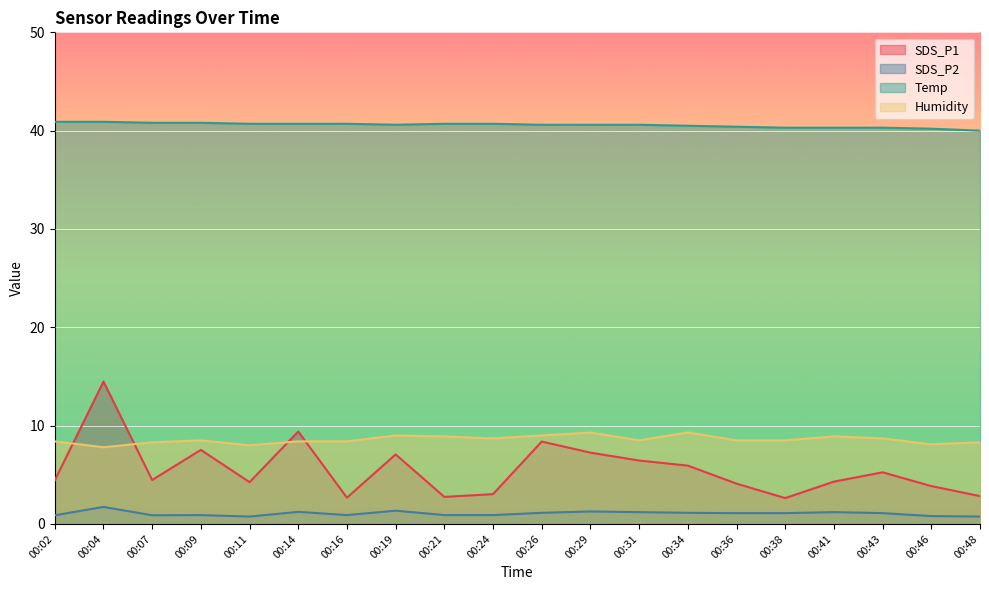

True or false: SDS_P1 and SDS_P2 intersect in this chart.

False